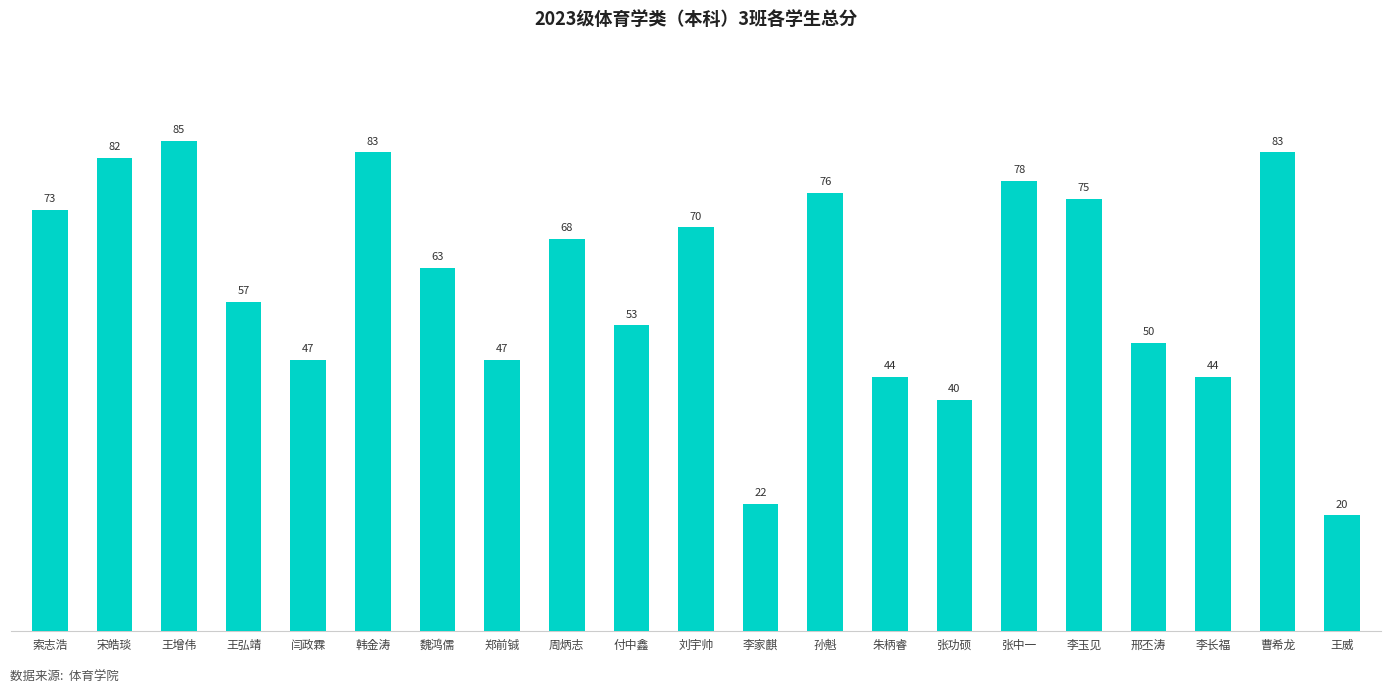

How many categories are shown in the chart?

21